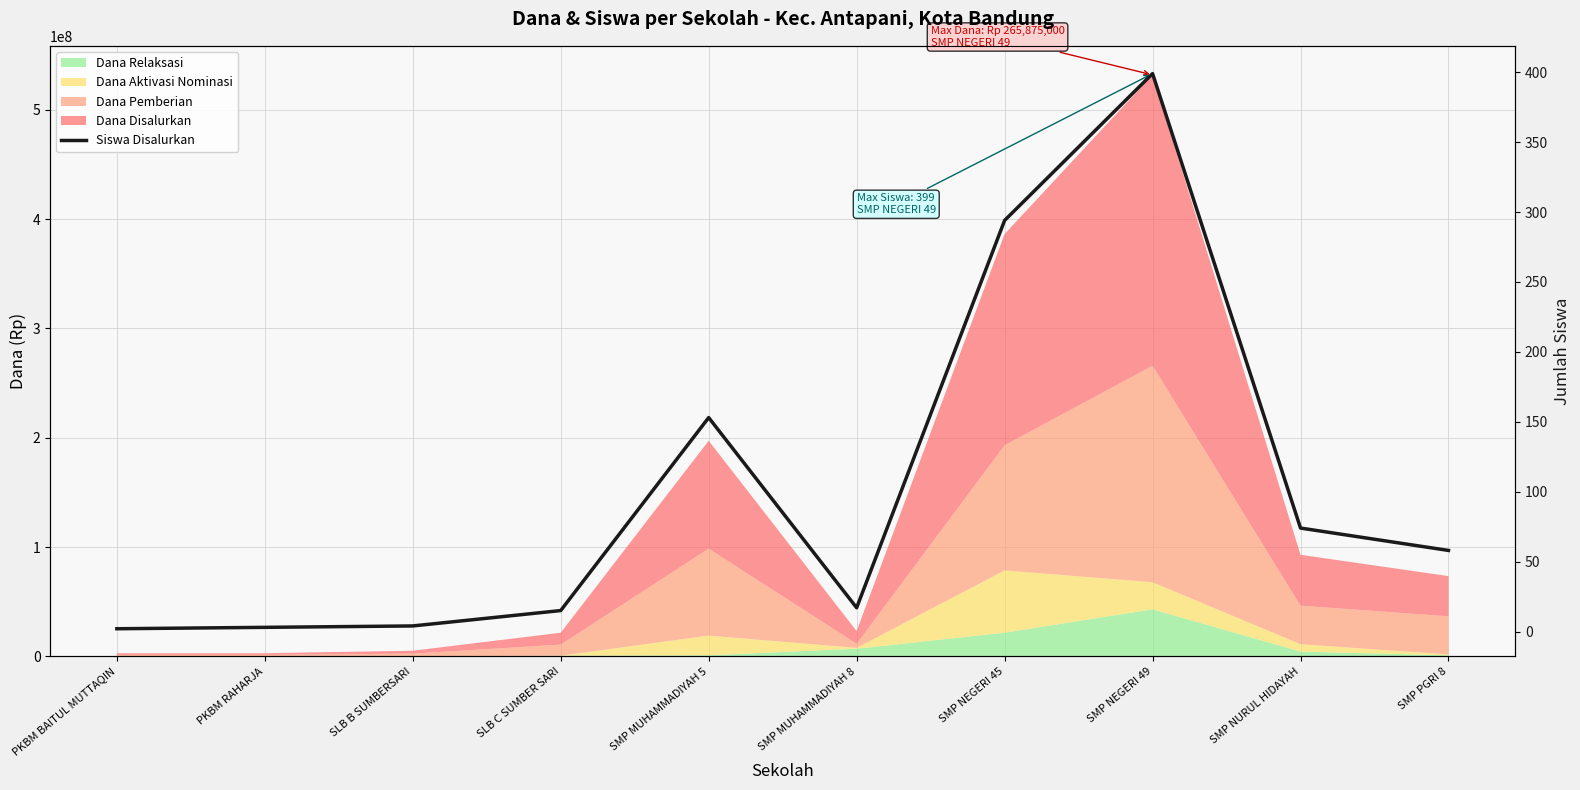

What is the label of the 1st point from the left?

PKBM BAITUL MUTTAQIN